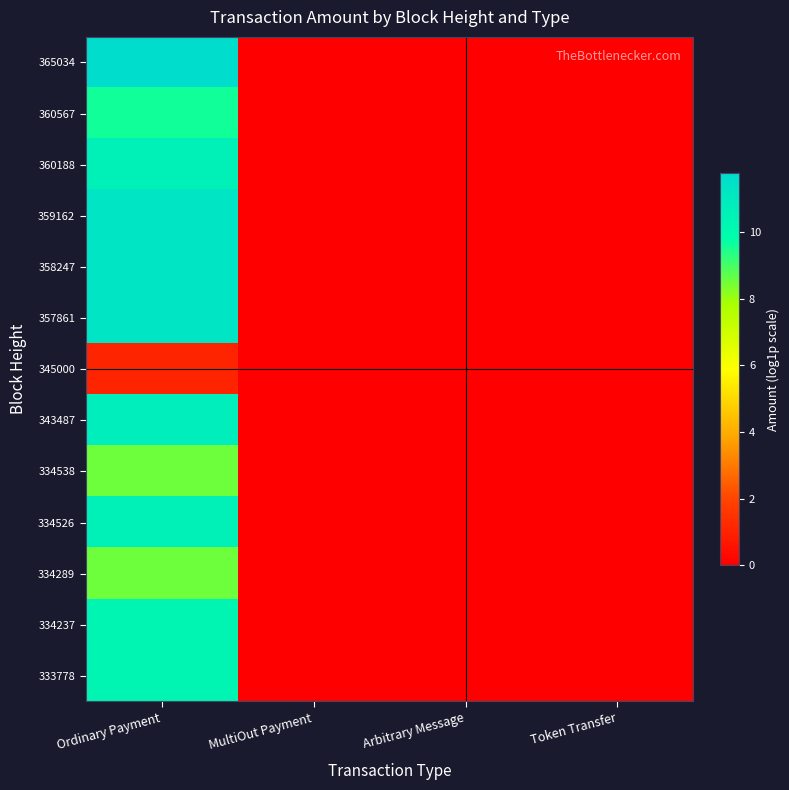

Reading right to left, transcribe all the data shown in this chart.

365034: Token Transfer=0.0	Arbitrary Message=0.0	MultiOut Payment=0.0	Ordinary Payment=11.8
360567: Token Transfer=0.0	Arbitrary Message=0.0	MultiOut Payment=0.0	Ordinary Payment=9.6
360188: Token Transfer=0.0	Arbitrary Message=0.0	MultiOut Payment=0.0	Ordinary Payment=10.6
359162: Token Transfer=0.0	Arbitrary Message=0.0	MultiOut Payment=0.0	Ordinary Payment=11.2
358247: Token Transfer=0.0	Arbitrary Message=0.0	MultiOut Payment=0.0	Ordinary Payment=11.2
357861: Token Transfer=0.0	Arbitrary Message=0.0	MultiOut Payment=0.0	Ordinary Payment=11.2
345000: Token Transfer=0.0	Arbitrary Message=0.0	MultiOut Payment=0.0	Ordinary Payment=1.1
343487: Token Transfer=0.0	Arbitrary Message=0.0	MultiOut Payment=0.0	Ordinary Payment=10.8
334538: Token Transfer=0.0	Arbitrary Message=0.0	MultiOut Payment=0.0	Ordinary Payment=8.5
334526: Token Transfer=0.0	Arbitrary Message=0.0	MultiOut Payment=0.0	Ordinary Payment=10.6
334289: Token Transfer=0.0	Arbitrary Message=0.0	MultiOut Payment=0.0	Ordinary Payment=8.5
334237: Token Transfer=0.0	Arbitrary Message=0.0	MultiOut Payment=0.0	Ordinary Payment=10.3
333778: Token Transfer=0.0	Arbitrary Message=0.0	MultiOut Payment=0.0	Ordinary Payment=10.3